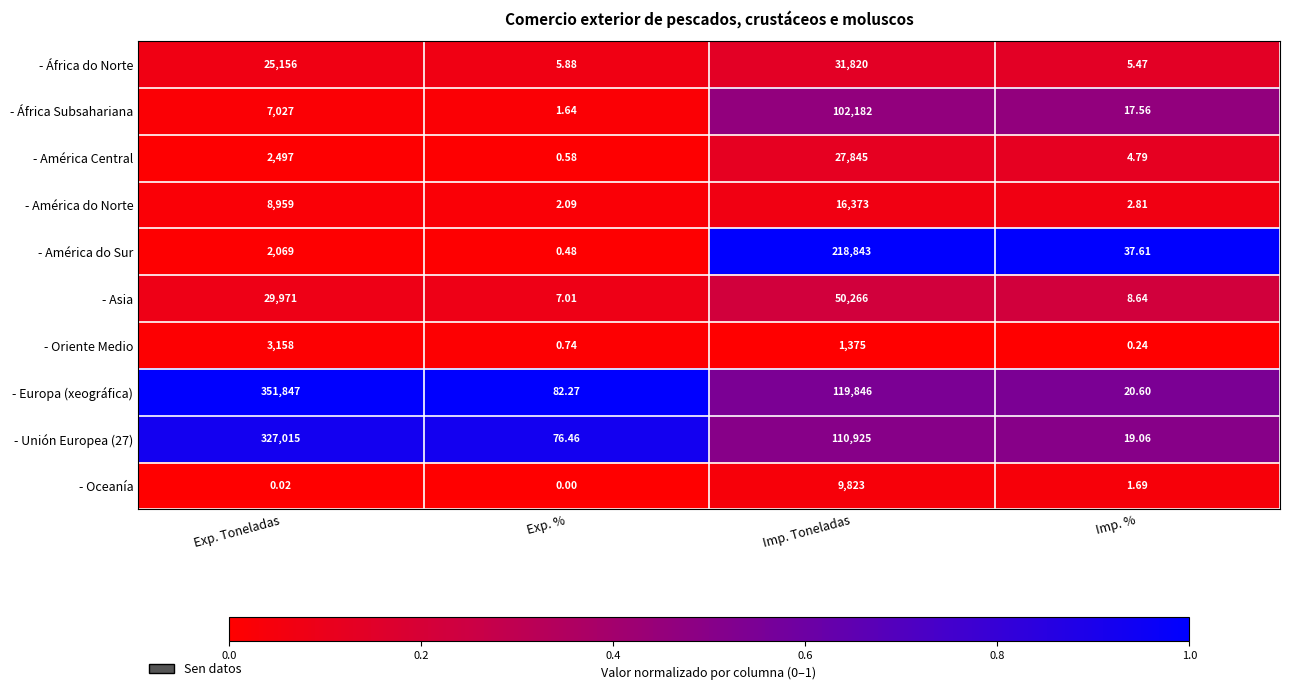

List the series in order of their peak value, lowest first.

- Oriente Medio, - Oceanía, - América do Norte, - América Central, - África do Norte, - Asia, - África Subsahariana, - América do Sur, - Unión Europea (27), - Europa (xeográfica)